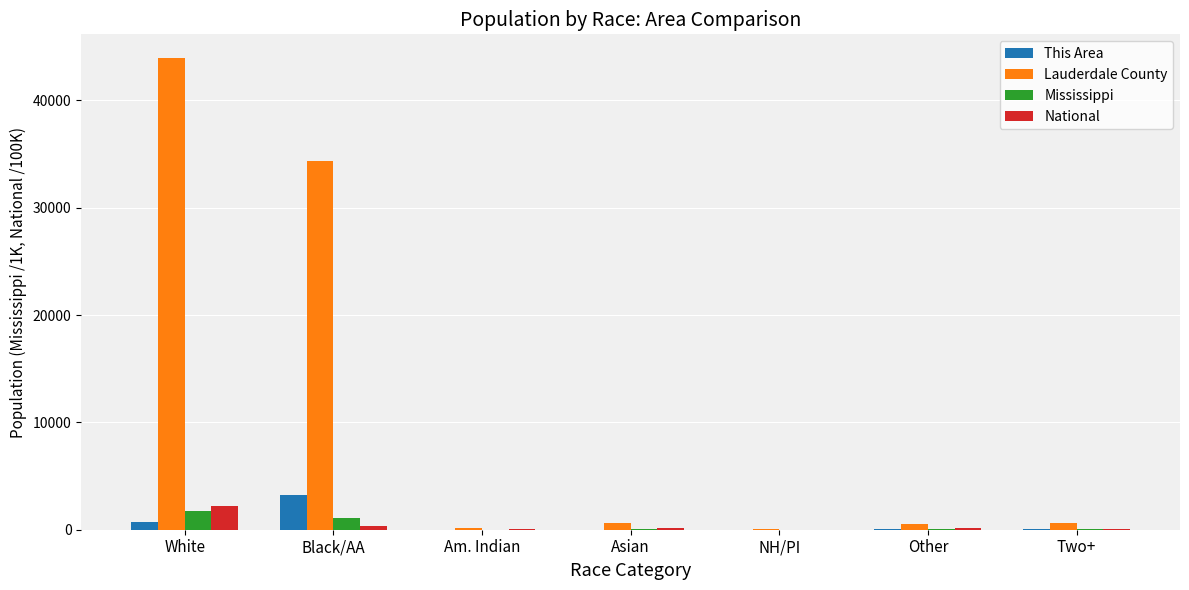

What is the sum of all Mississippi values?

2967.3